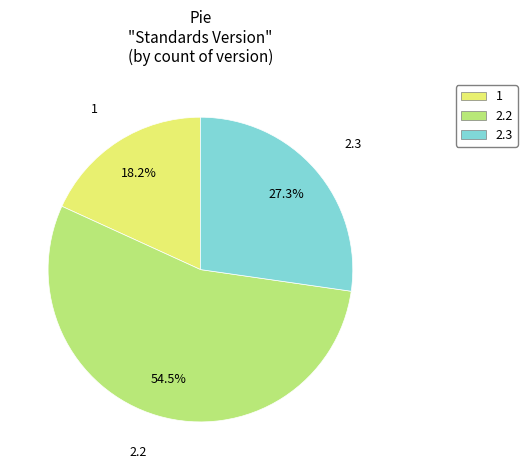

Does any single category account for the majority?

Yes